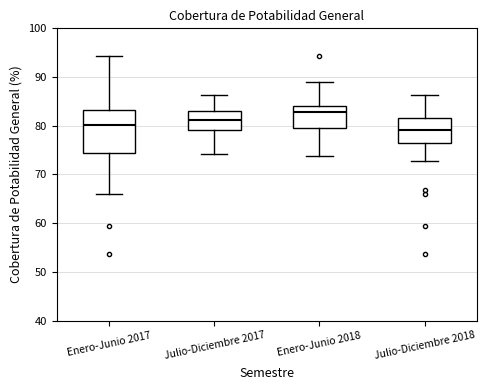

Which box is the tallest, from its lower edge to its upper edge?

Enero-Junio 2017